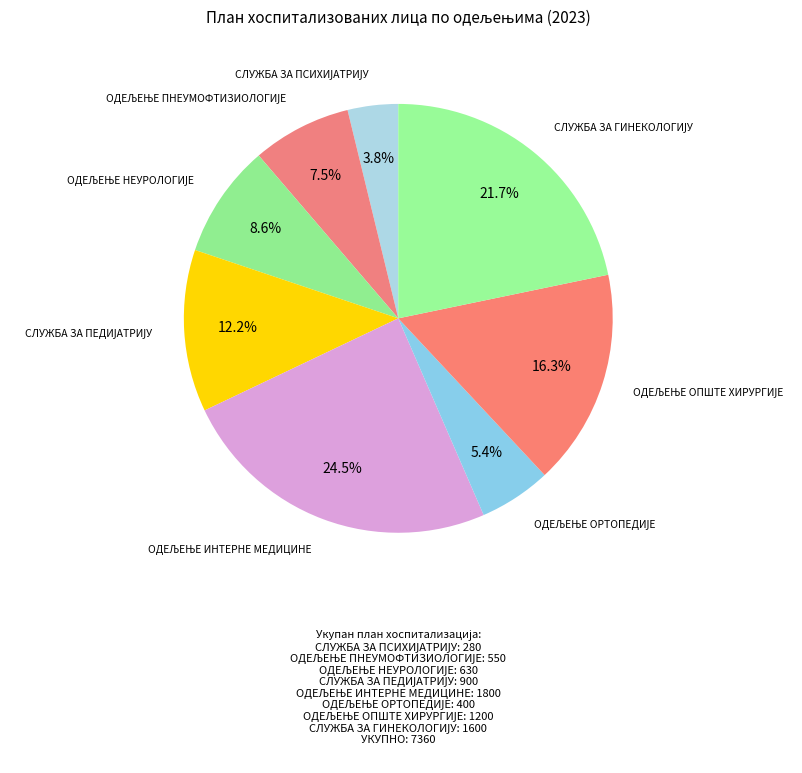

Does any single category account for the majority?

No